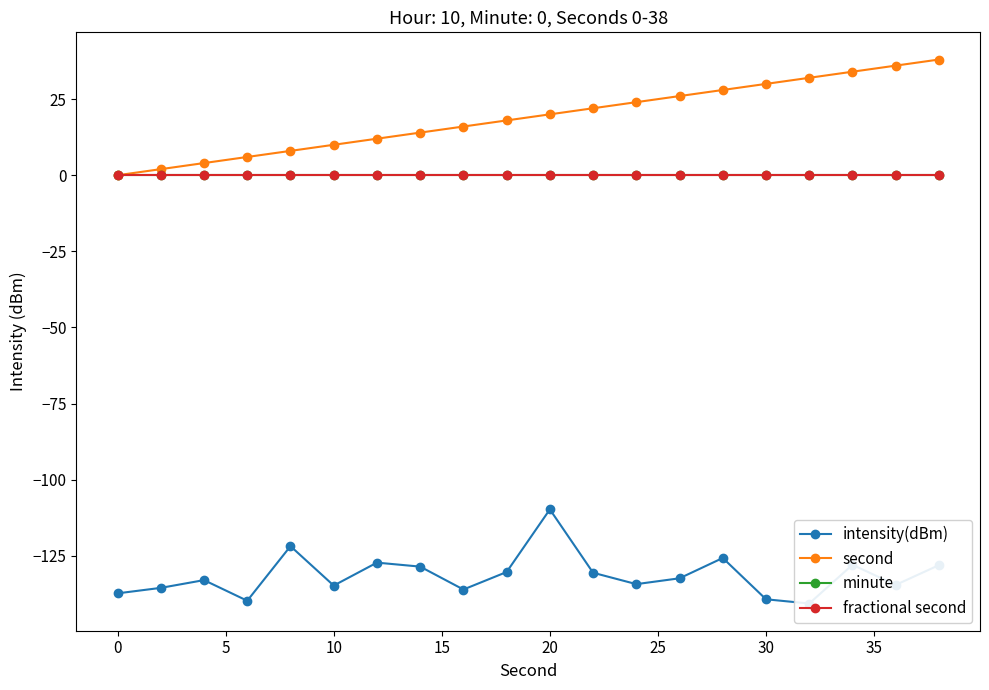

True or false: second and fractional second cross at least once.

False